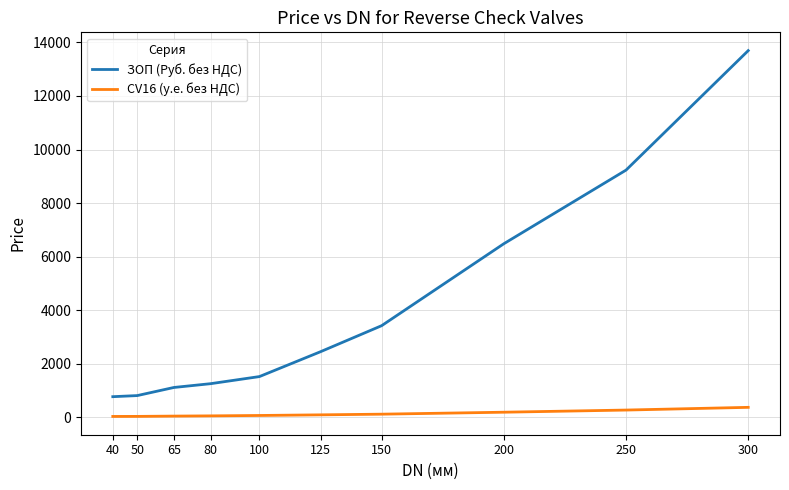

What is the difference between the second highest and second lowest values in the ЗОП (Руб. без НДС) series?

8426.8